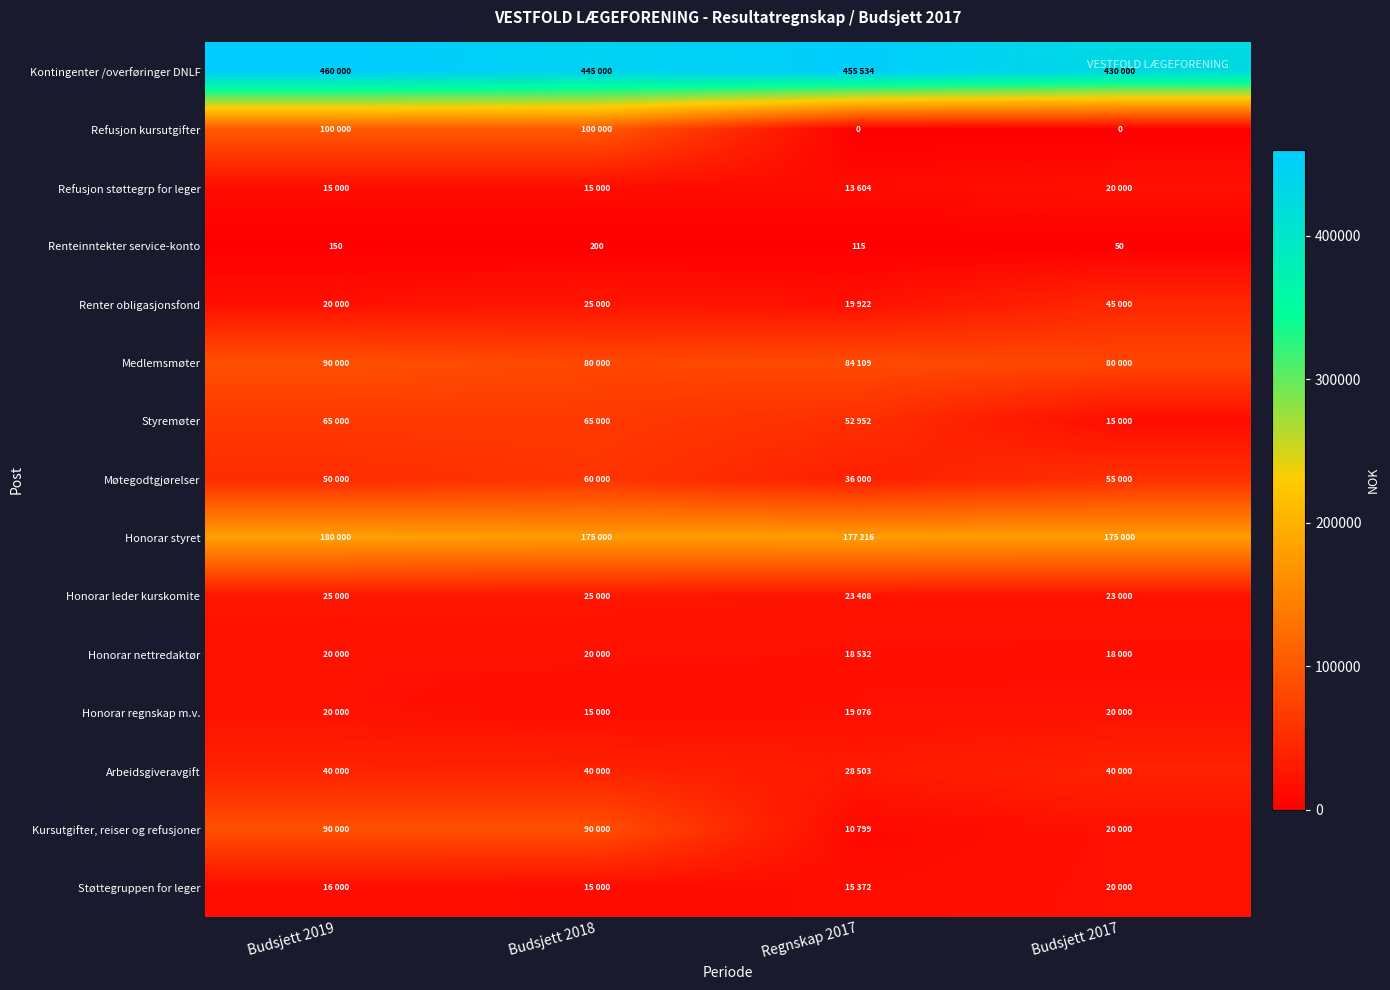

The value of Renteinntekter service-konto at Budsjett 2019 is 266. True or false?

False